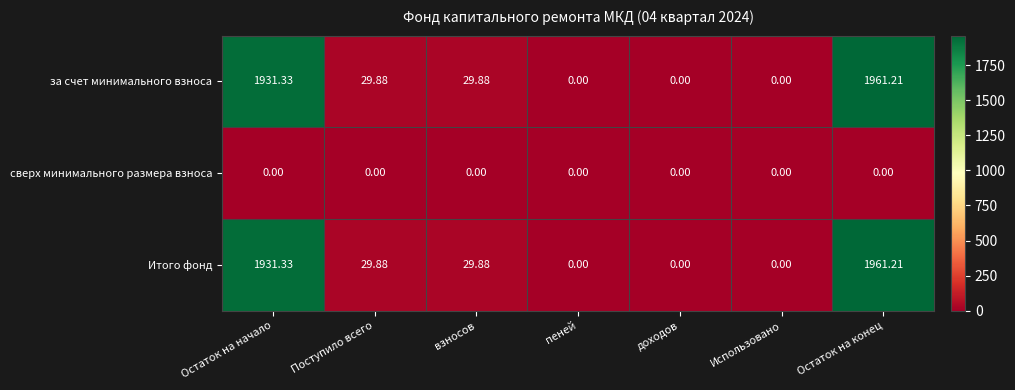

At which category does the chart reach its peak across all series?

Остаток на конец